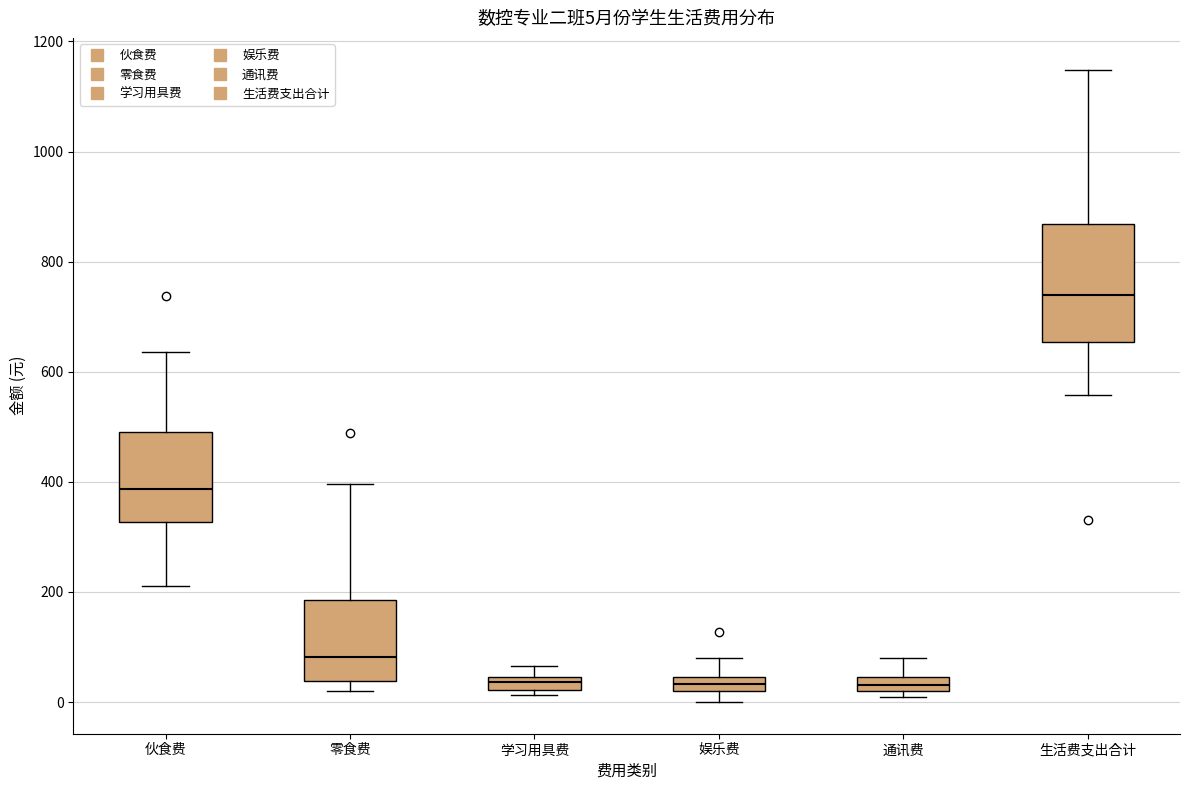

Which box is the tallest, from its lower edge to its upper edge?

生活费支出合计